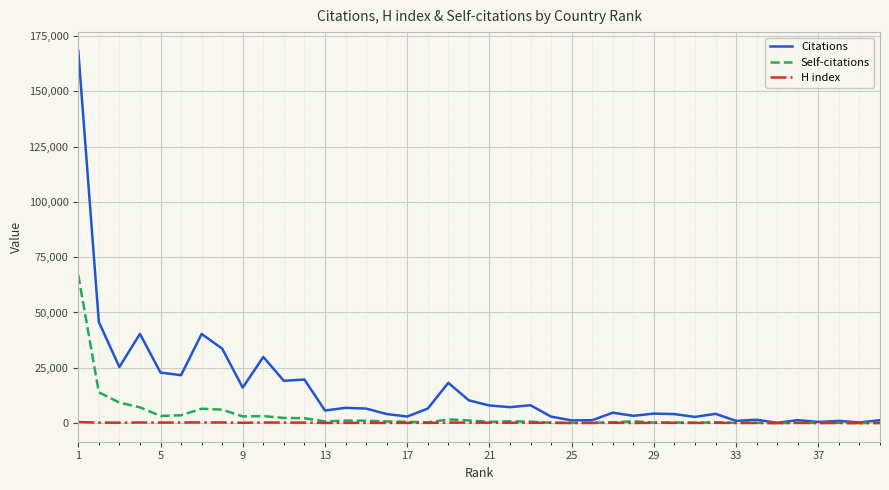

Which series has the largest range (max minus min)?

Citations